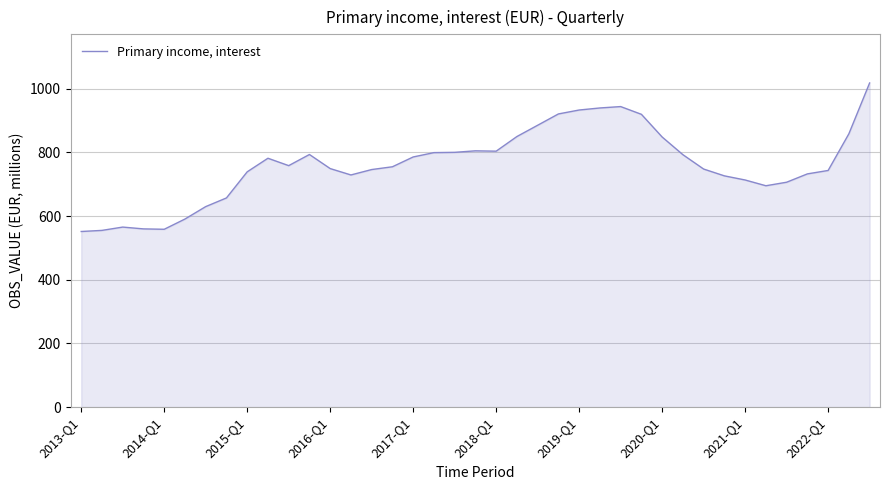

What is the greatest value displayed?

1018.2